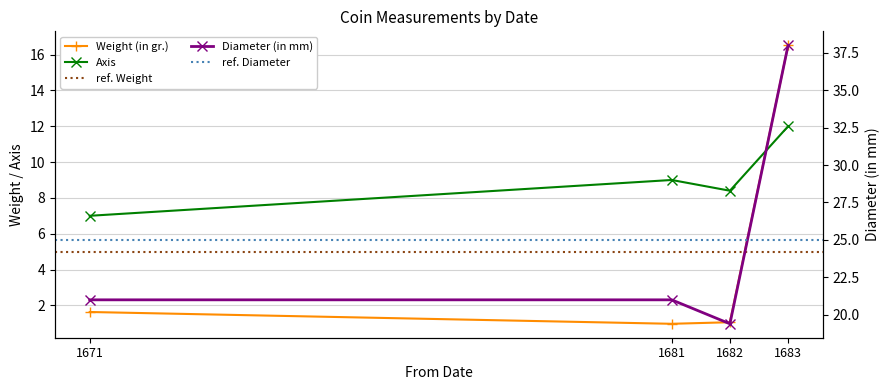

Is it true that Diameter (in mm) equals 38.0 at 1683?

True